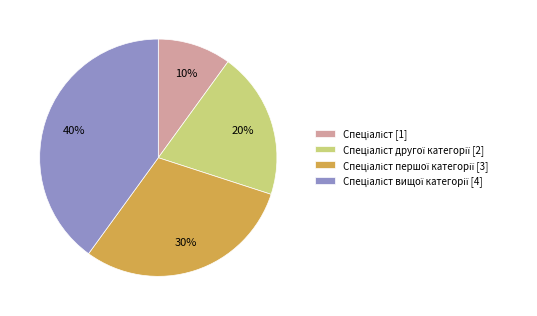

To the nearest percent, what is the average slice percentage?

25%